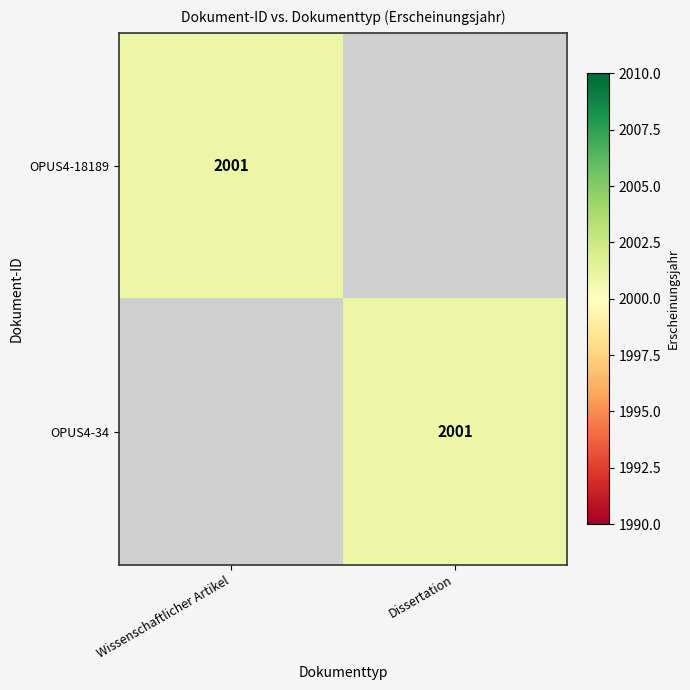

The value of OPUS4-34 at Dissertation is 2710. True or false?

False